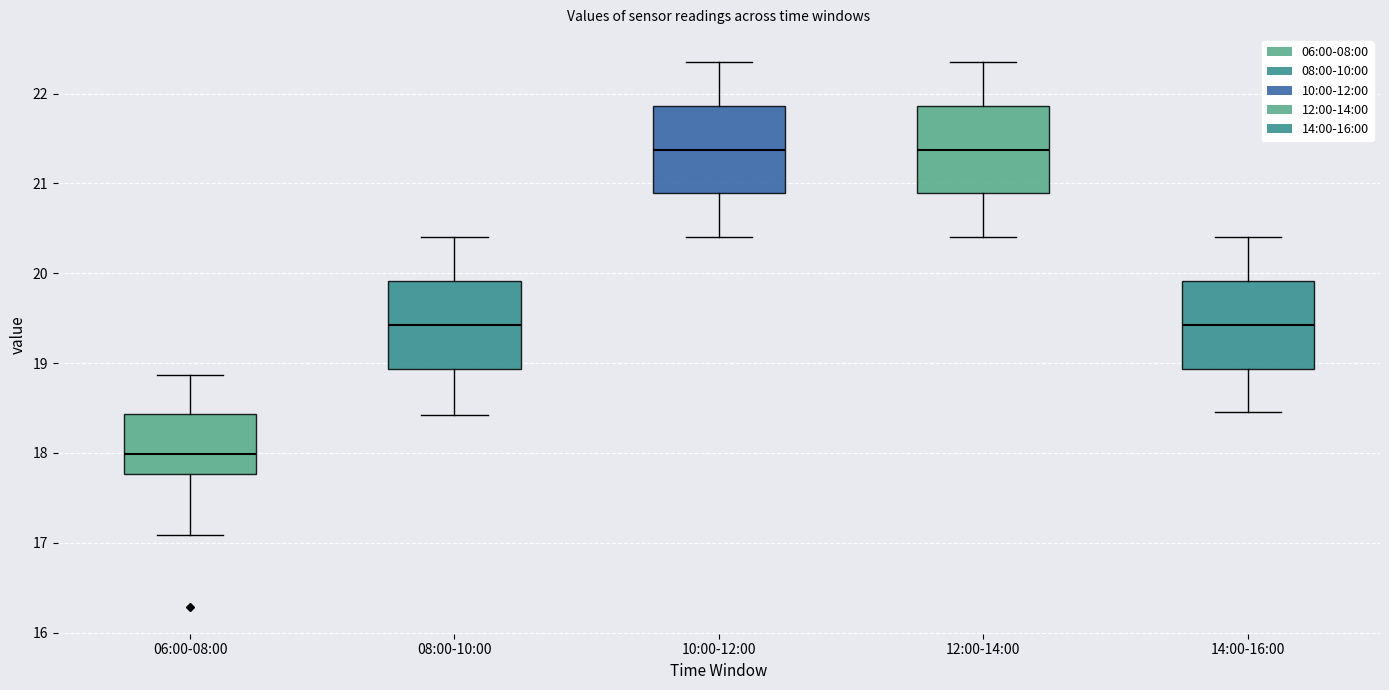

Where is the lower edge of the box for 12:00-14:00 on the y-axis? The values are not printed on the chart, so give them approximately, as read against the axis.

20.9